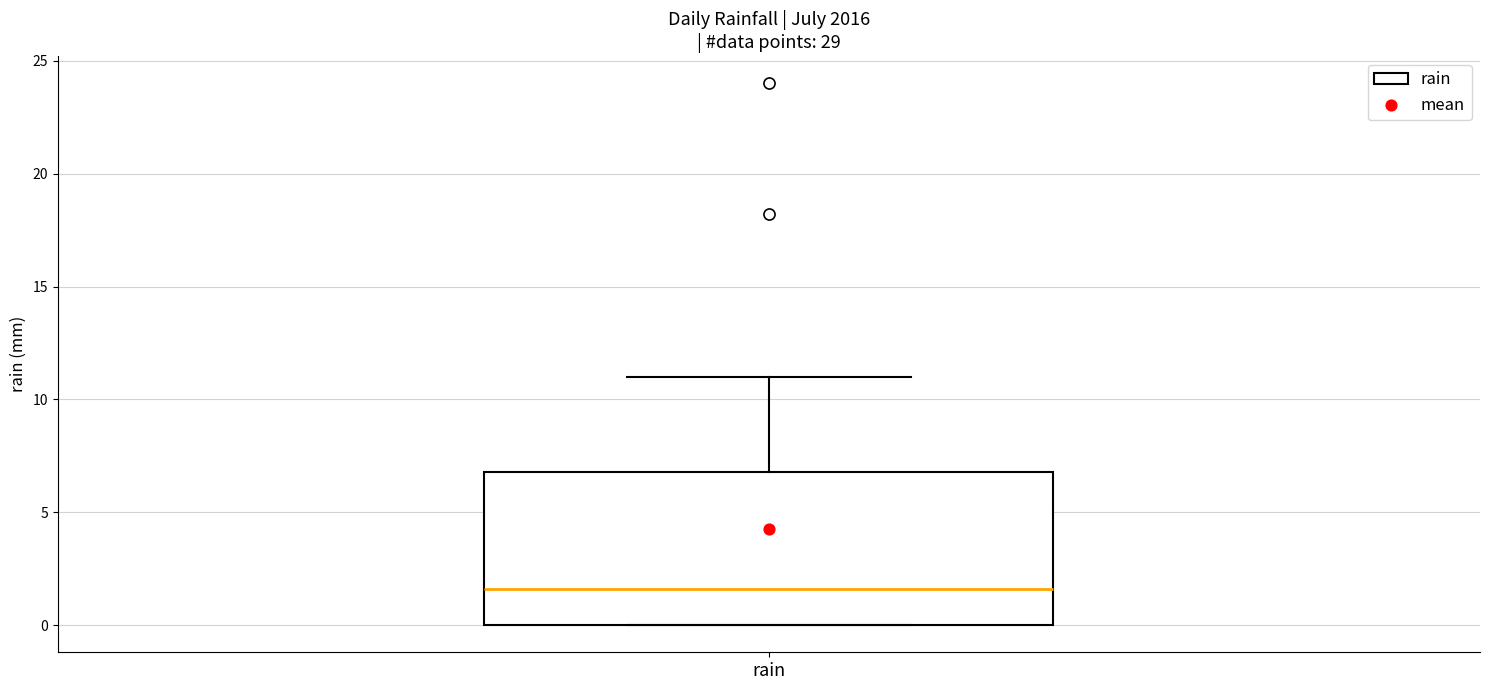

Read this box plot against the y-axis: the position of the median line, the range covered by the box, and the ends of both whiskers. The values are not printed on the chart, so give them approximately, as read against the axis.

median 1.5, box 0.0 to 7.0, whiskers 0.0 to 11.0